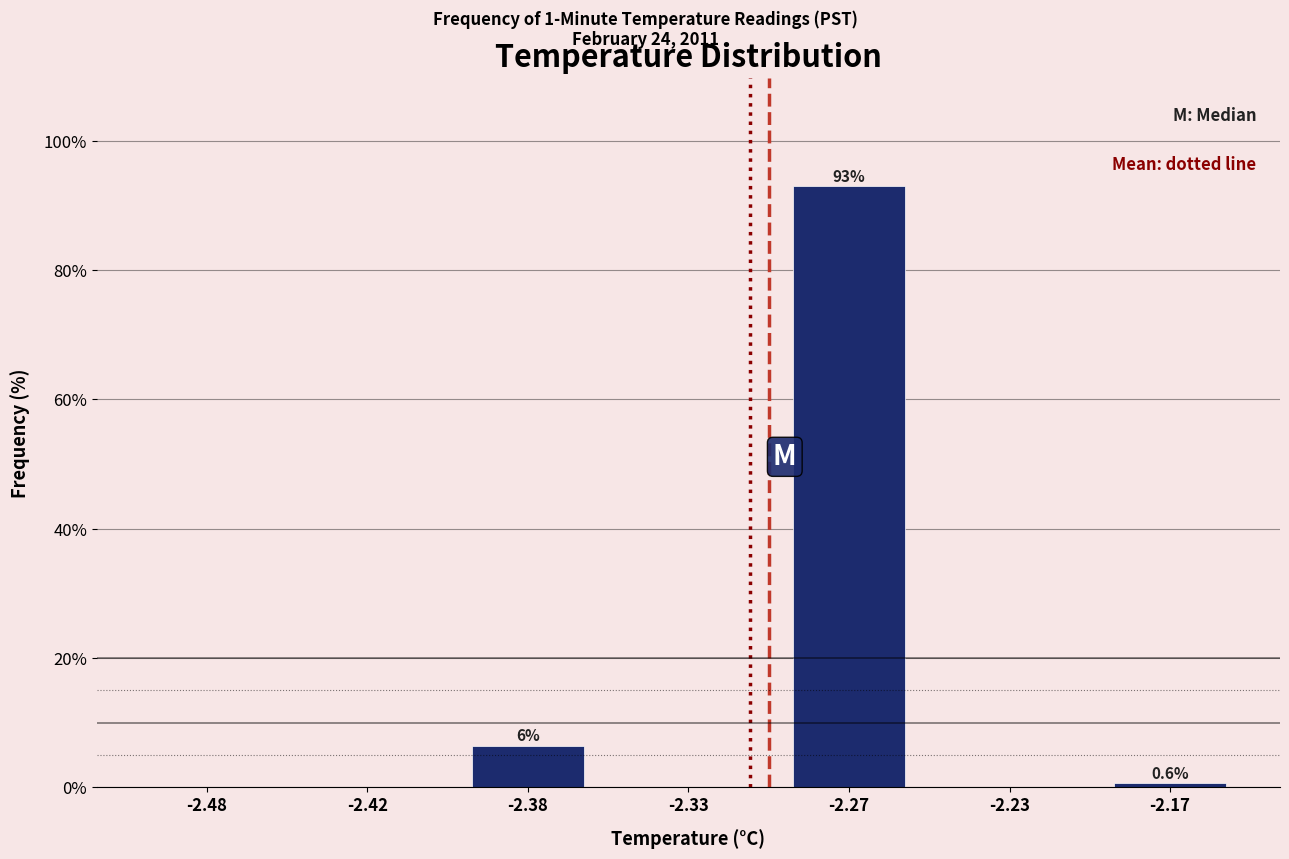

Reading left to right, extract all data points from this chart.

-2.48=0.0	-2.42=0.0	-2.38=6.4	-2.33=0.0	-2.27=92.9	-2.23=0.0	-2.17=0.6